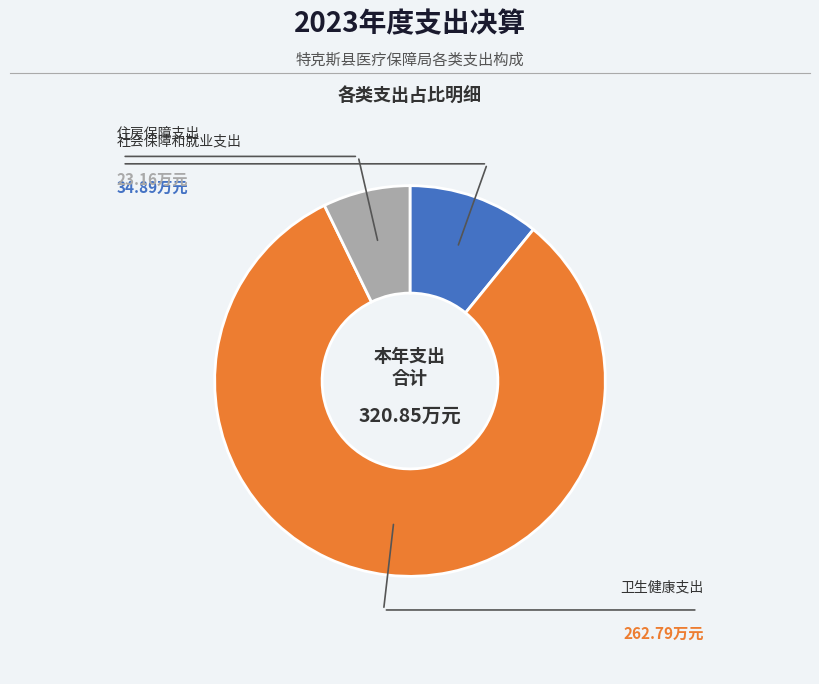

Is there any slice that represents more than half of the pie?

Yes